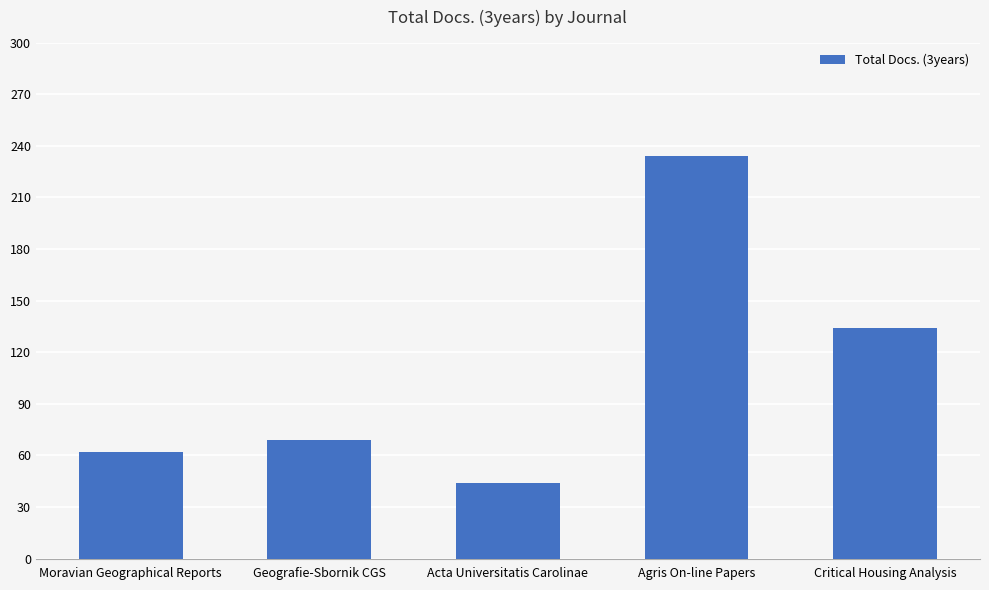

What is the difference between the maximum and minimum values?

190